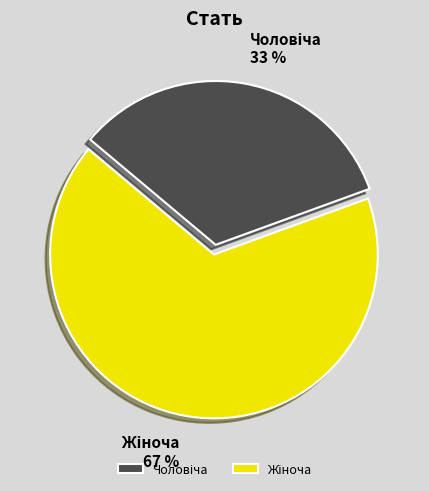

Is there any slice that represents more than half of the pie?

Yes